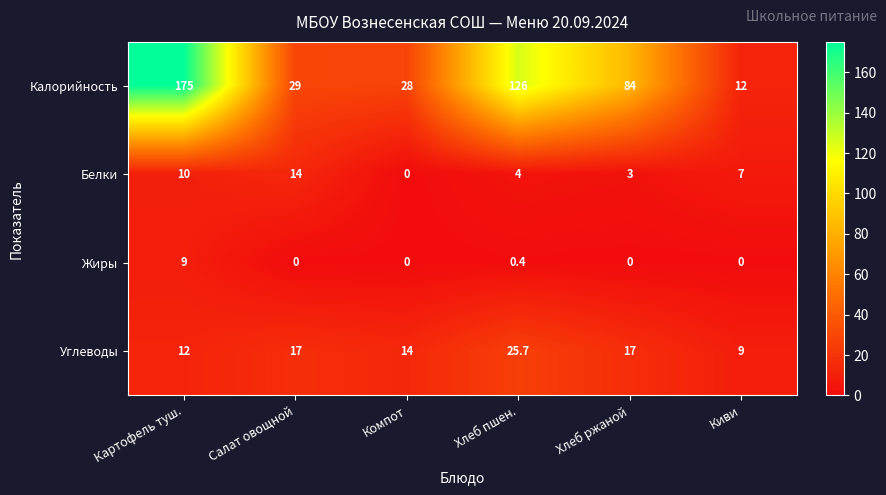

What is the difference between the maximum and minimum values in the Калорийность series?

163.0